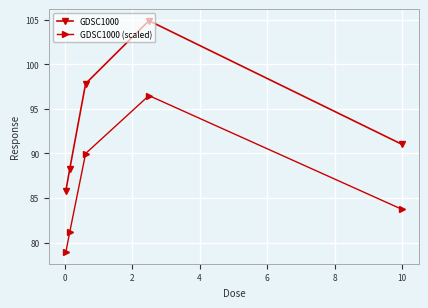

List the series in order of their peak value, lowest first.

GDSC1000 (scaled), GDSC1000